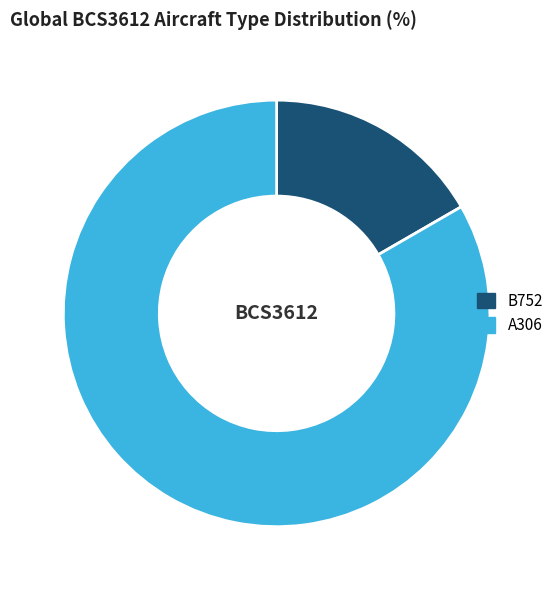

True or false: A306 accounts for 71% of the total.

False